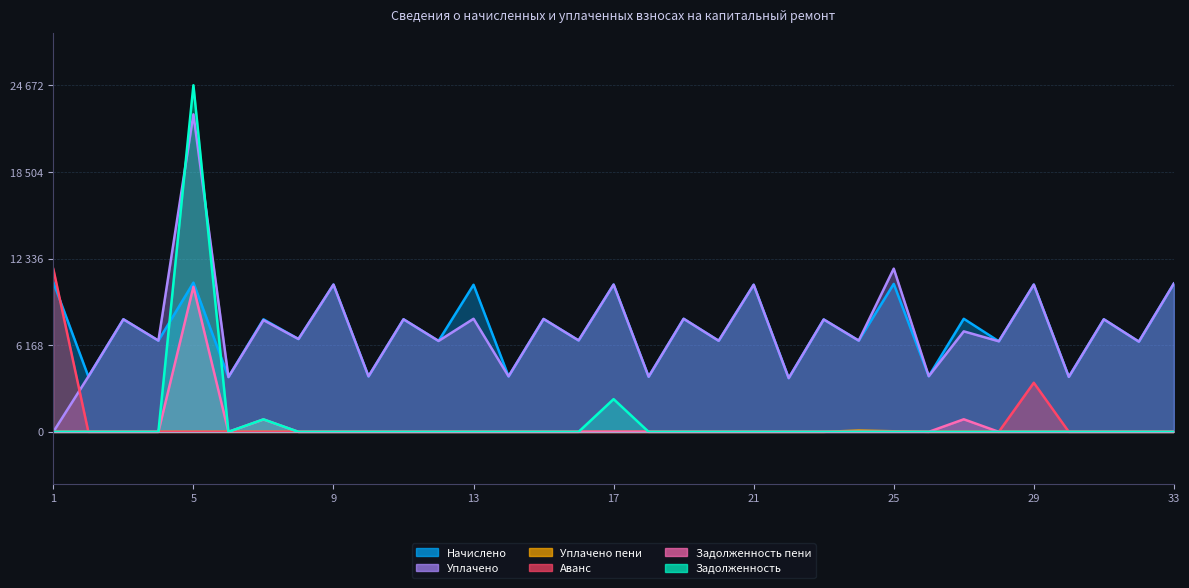

Is the value of Начислено at 12 greater than the value of Аванс at 15?

Yes